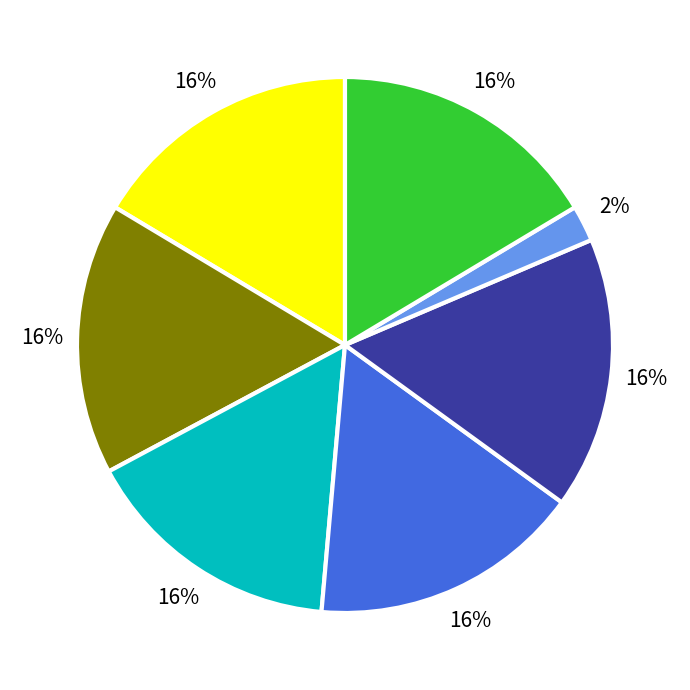

Is there any slice that represents more than half of the pie?

No